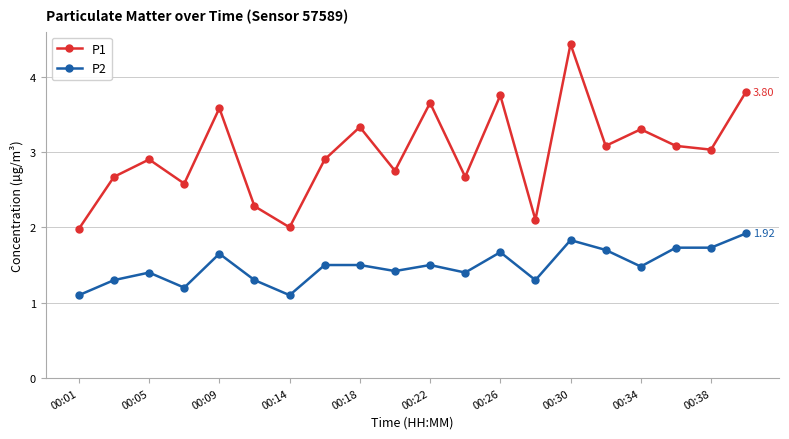

True or false: P2 and P1 cross at least once.

False